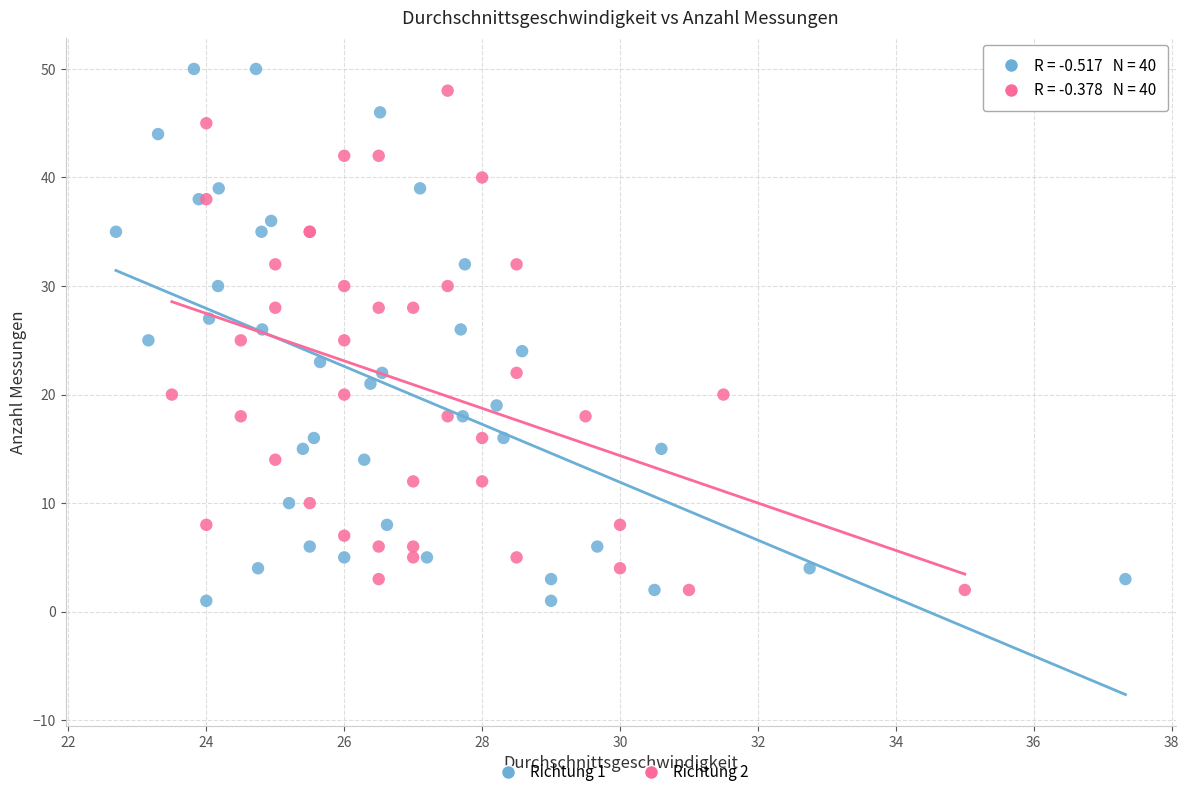

What are all the series names shown in the legend?

Richtung 1, Richtung 2